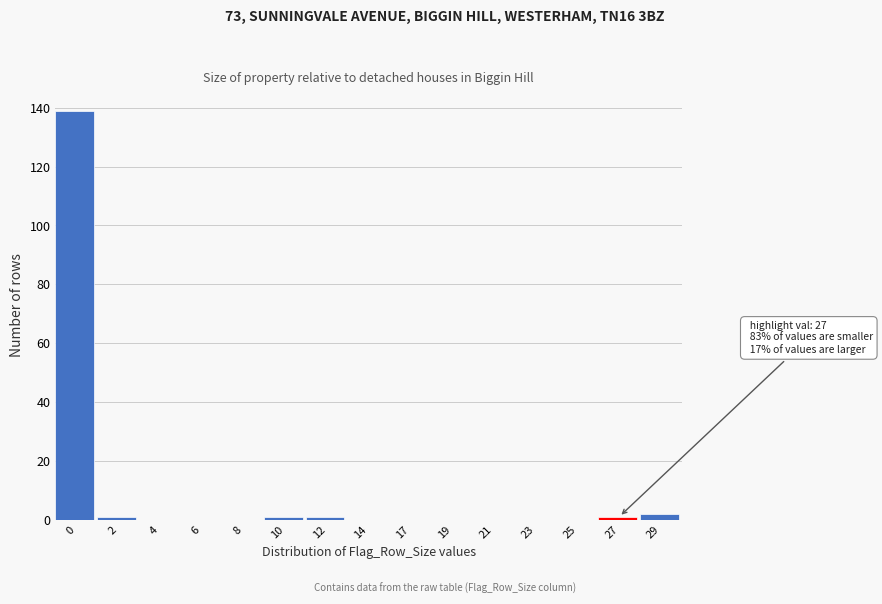

Reading left to right, extract all data points from this chart.

0=139	2=1	4=0	6=0	8=0	10=1	12=1	14=0	17=0	19=0	21=0	23=0	25=0	27=1	29=2